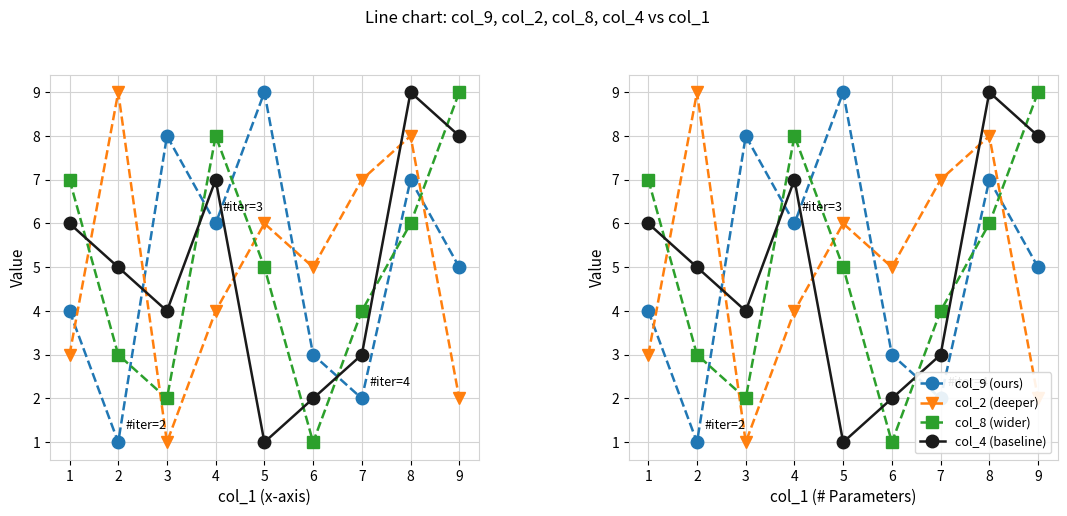

Which series ends up on top after the final intersection of col_8 (wider) and col_2 (deeper)?

col_8 (wider)